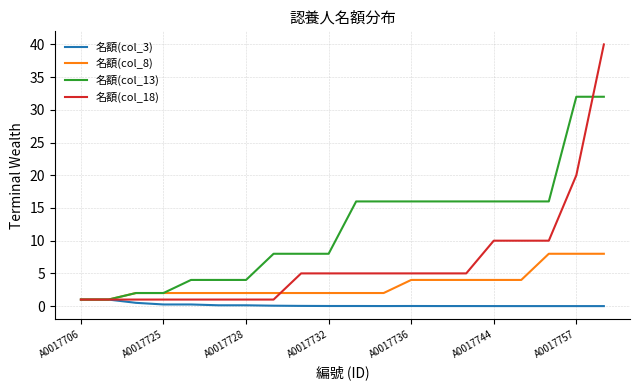

What is the greatest value displayed?

40.0